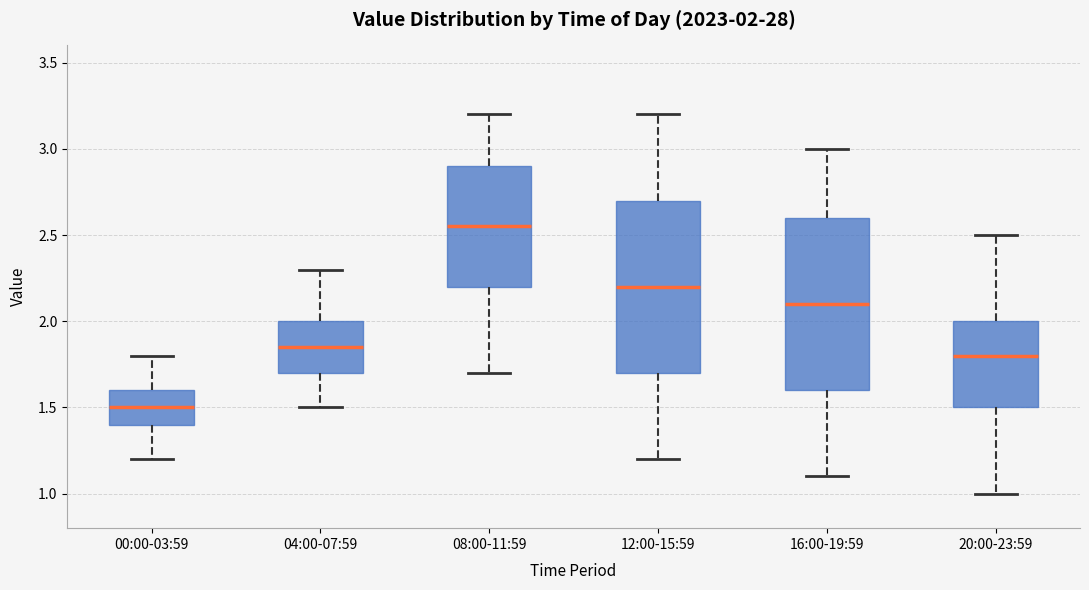

Which box has the lowest median line?

00:00-03:59